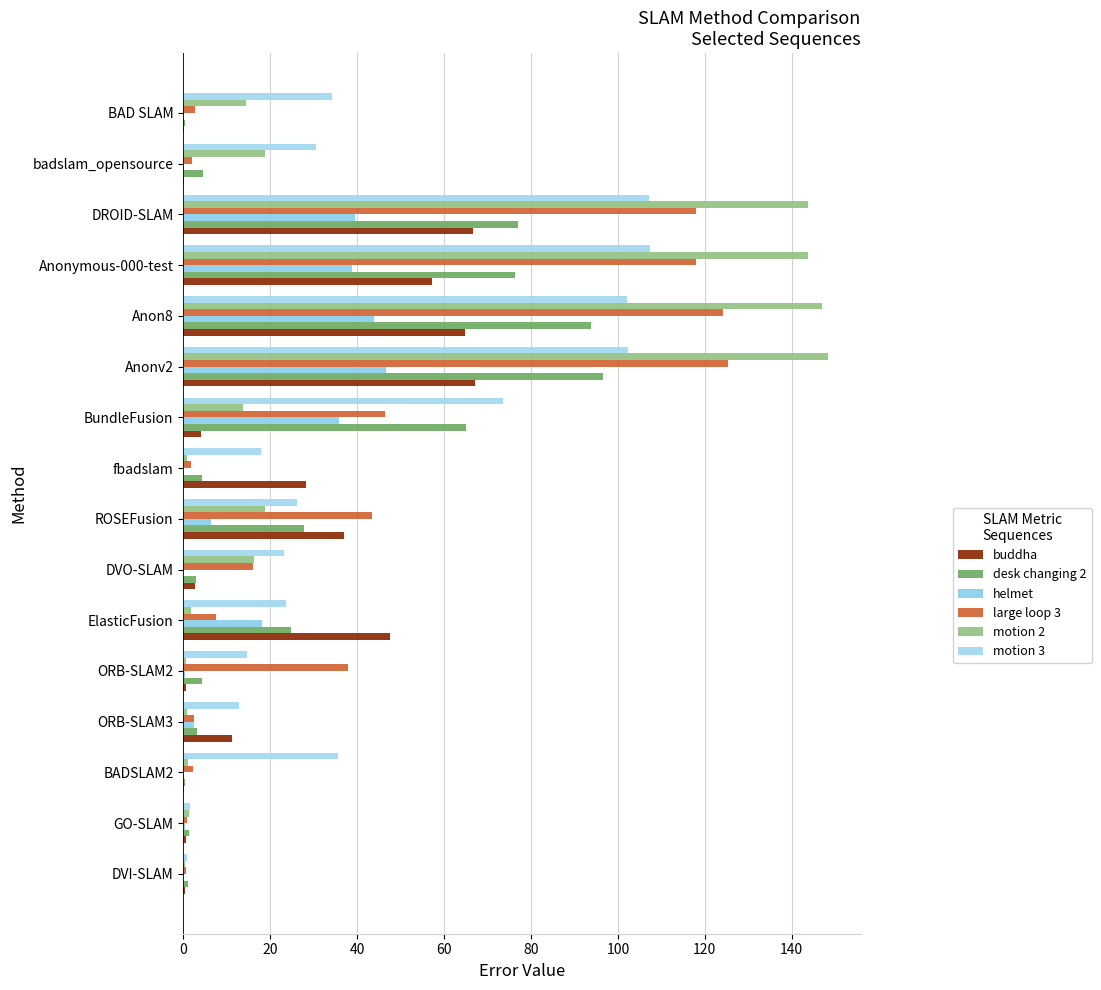

How many distinct data groups are displayed?

6